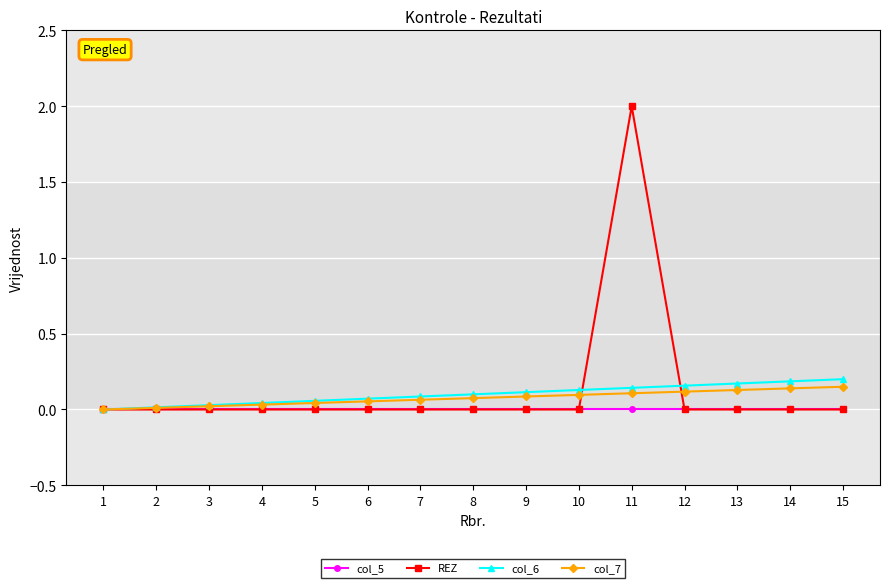

Between 1 and 15, which series saw the biggest shift?

col_6